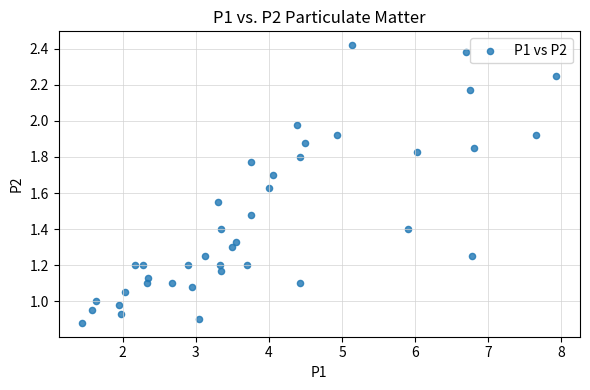

What is the range of X values (max minus min)?

6.5